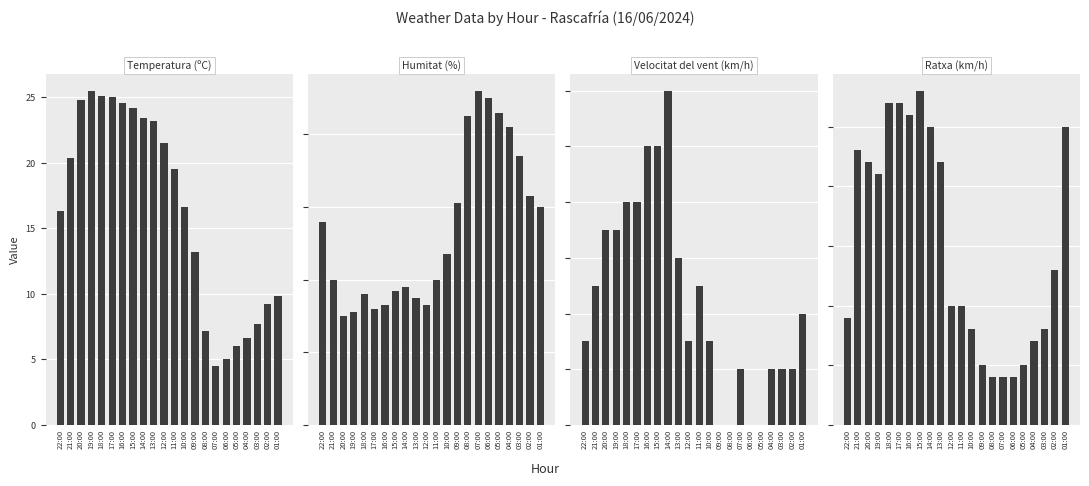

Read the Temperatura (ºC) value at 18:00.

25.1